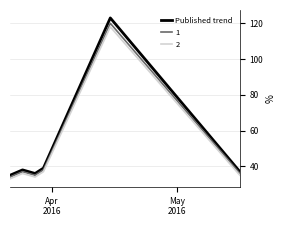

What is the minimum value for Published trend?

35